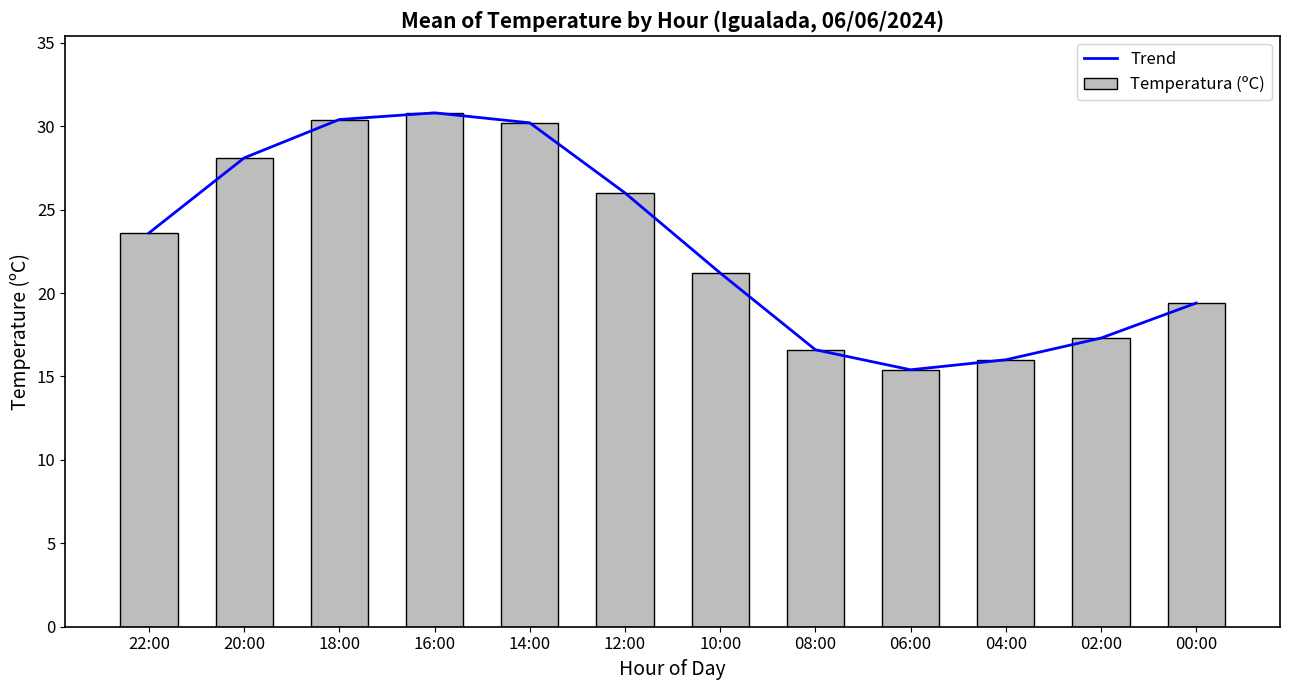

What is the total value across all series at 08:00?

33.2